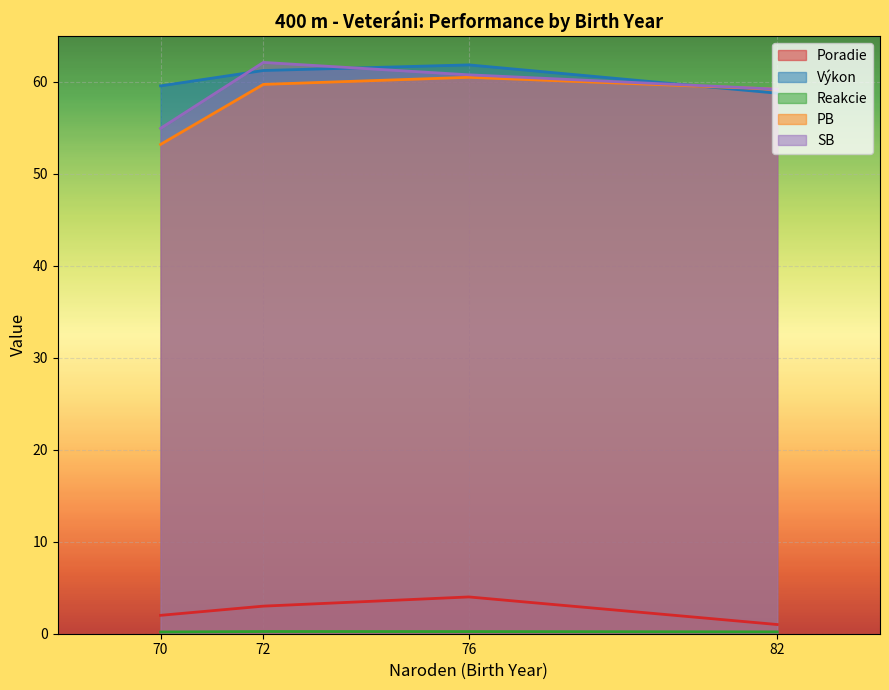

Which series has the widest spread of values?

PB